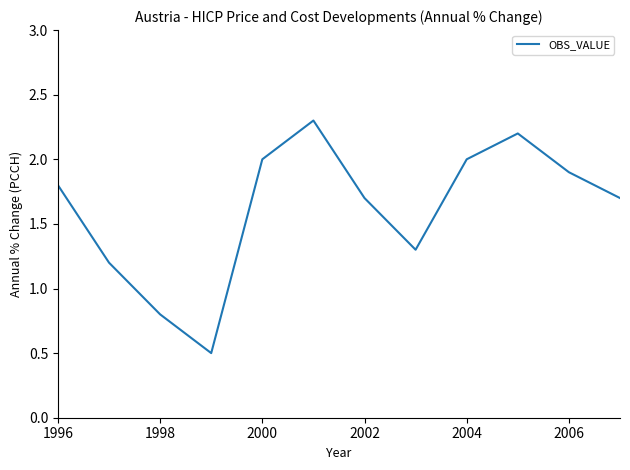

What is the difference between the maximum and minimum values?

1.8